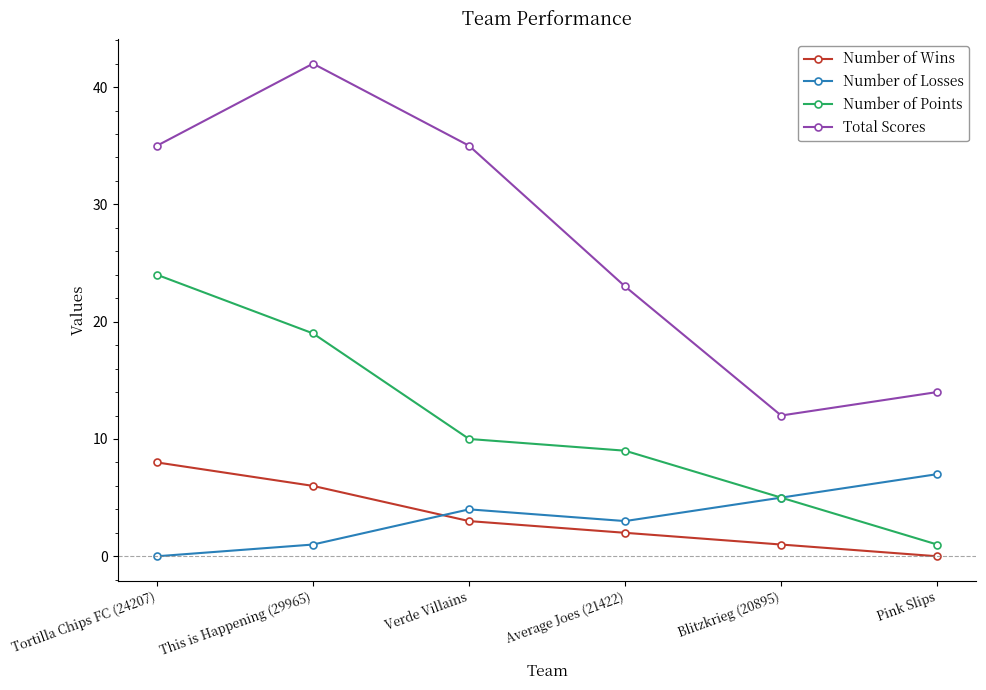

How many categories are shown in the chart?

6